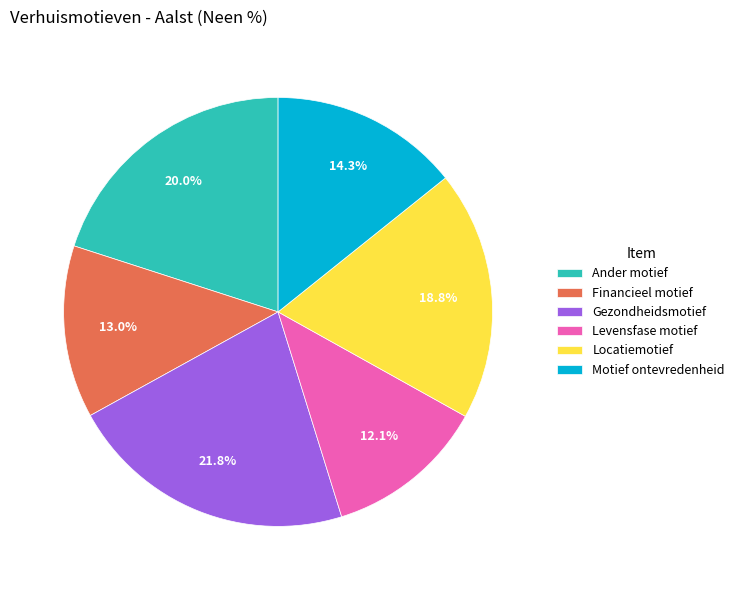

Between Levensfase motief and Gezondheidsmotief, which is larger?

Gezondheidsmotief